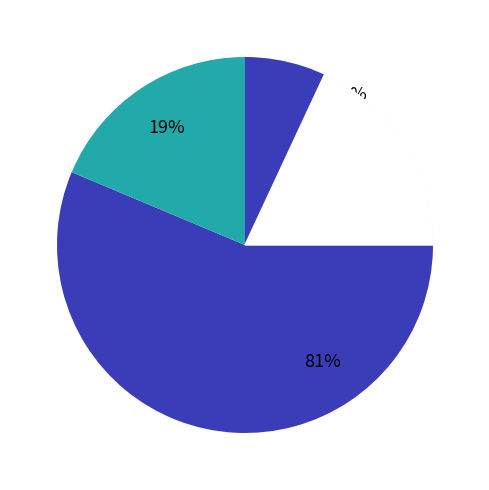

What is the largest slice in the pie chart?

Dustin